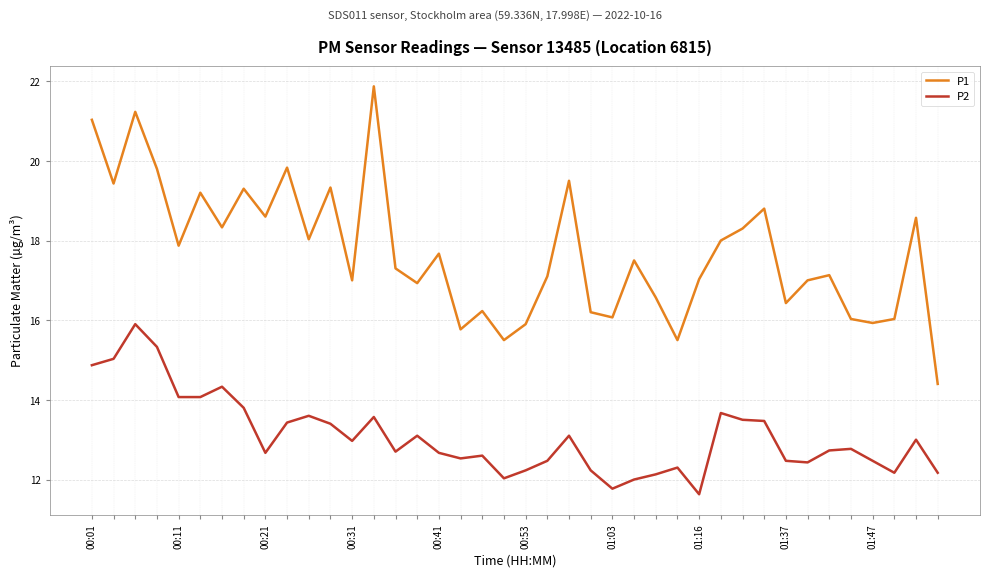

What are all the series names shown in the legend?

P1, P2